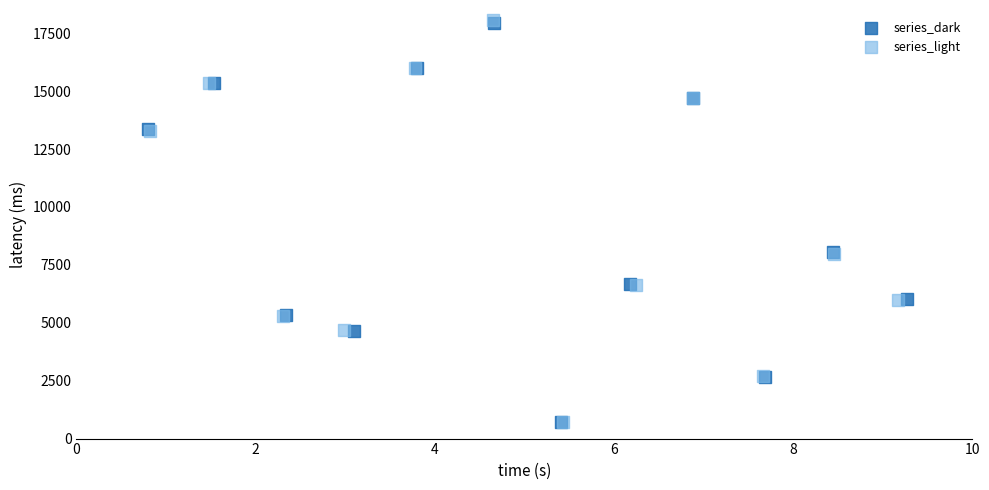

Which series has the widest spread of Y values?

series_light